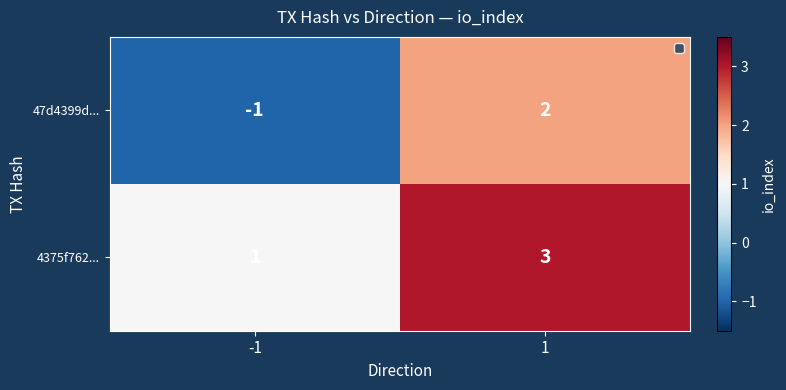

What is the approximate value of 4375f762... at 1?

3